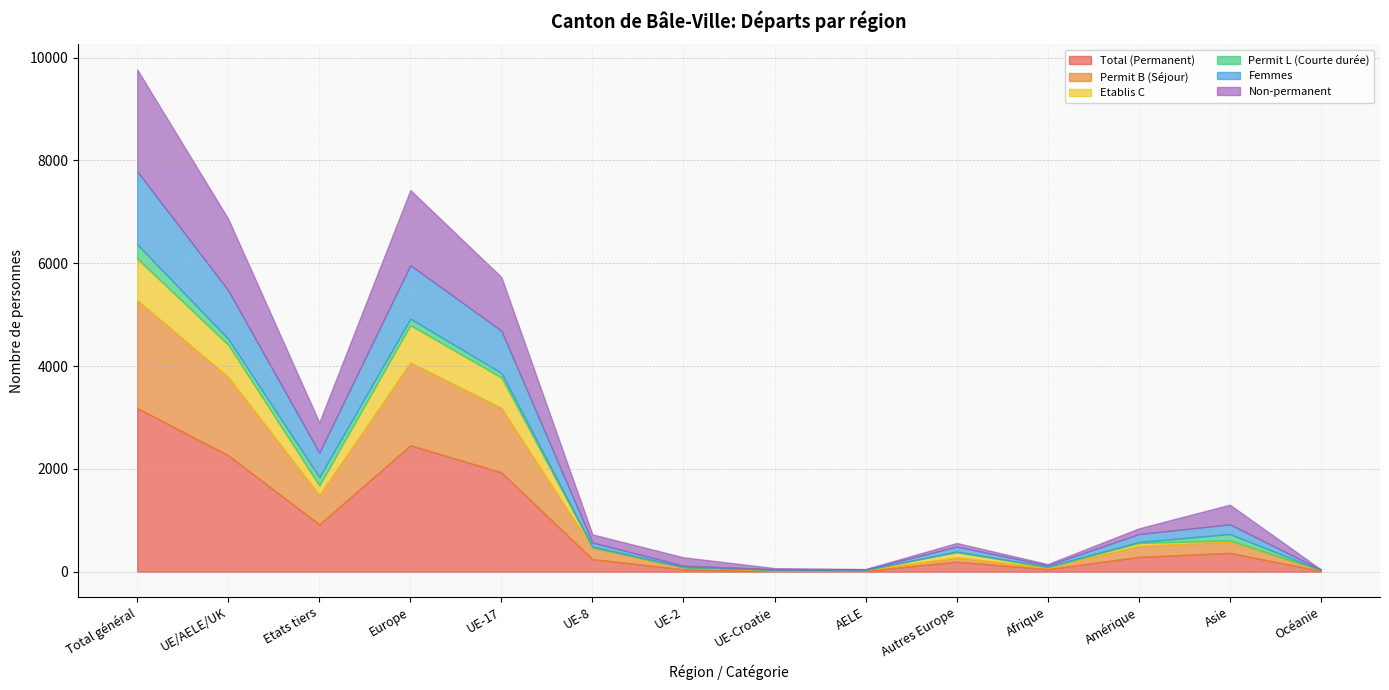

True or false: Femmes has a value of 5 at Océanie.

False